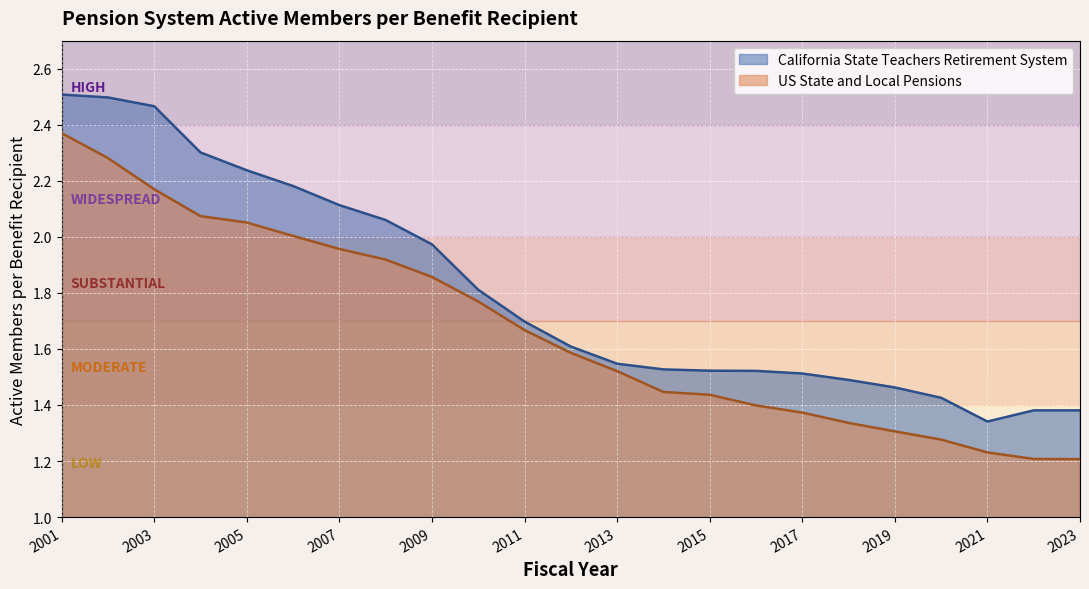

What is the value of the US State and Local Pensions point at the 14th from the left?

1.4